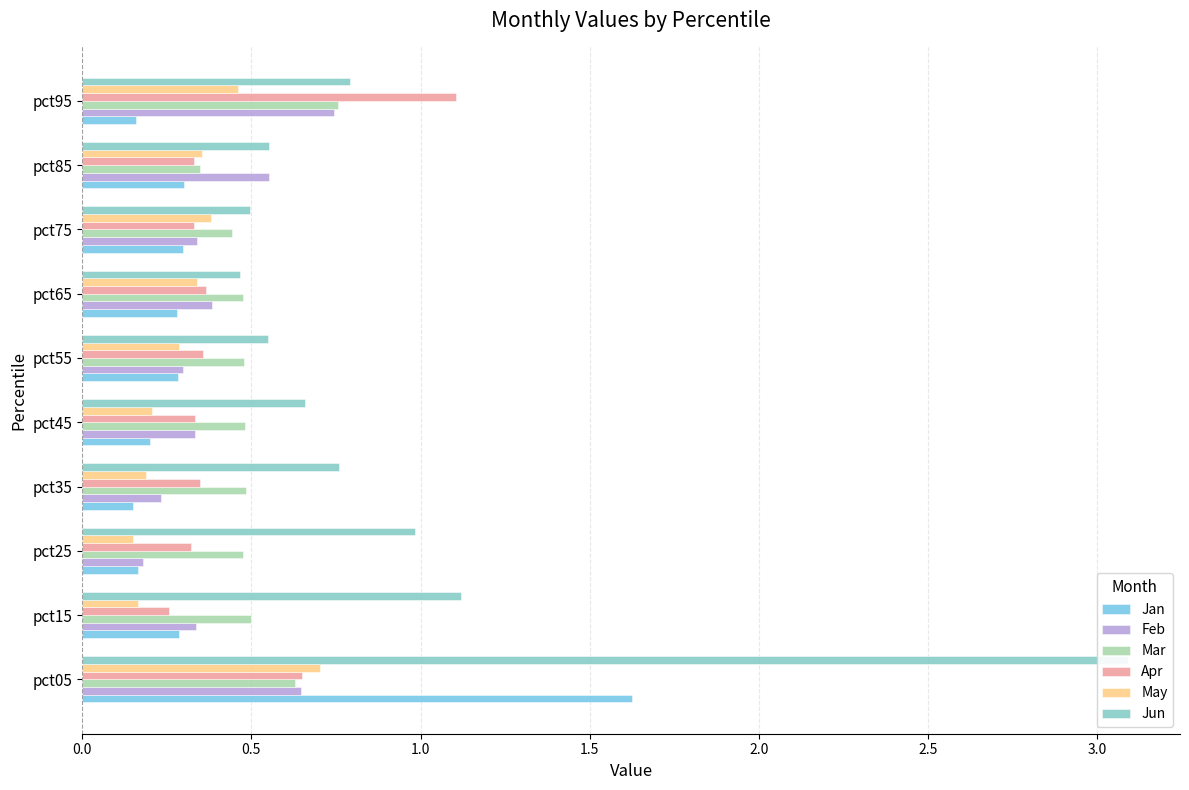

Which series has the widest spread of values?

Jun